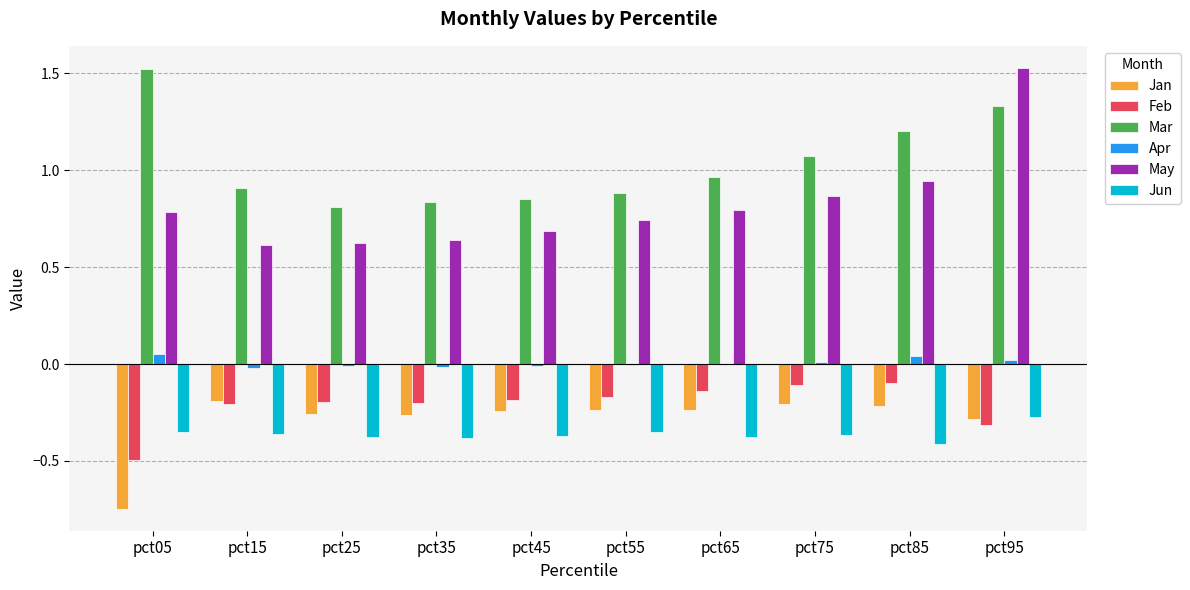

How many series are shown in this chart?

6